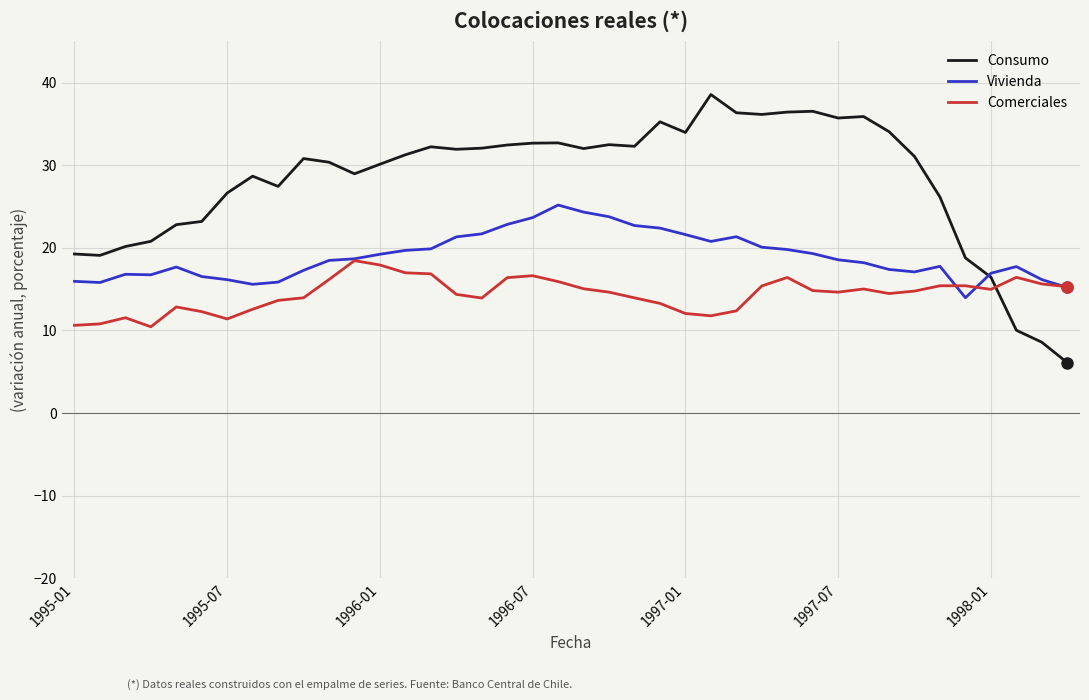

True or false: Vivienda has more than 2 points higher than both neighbors.

True